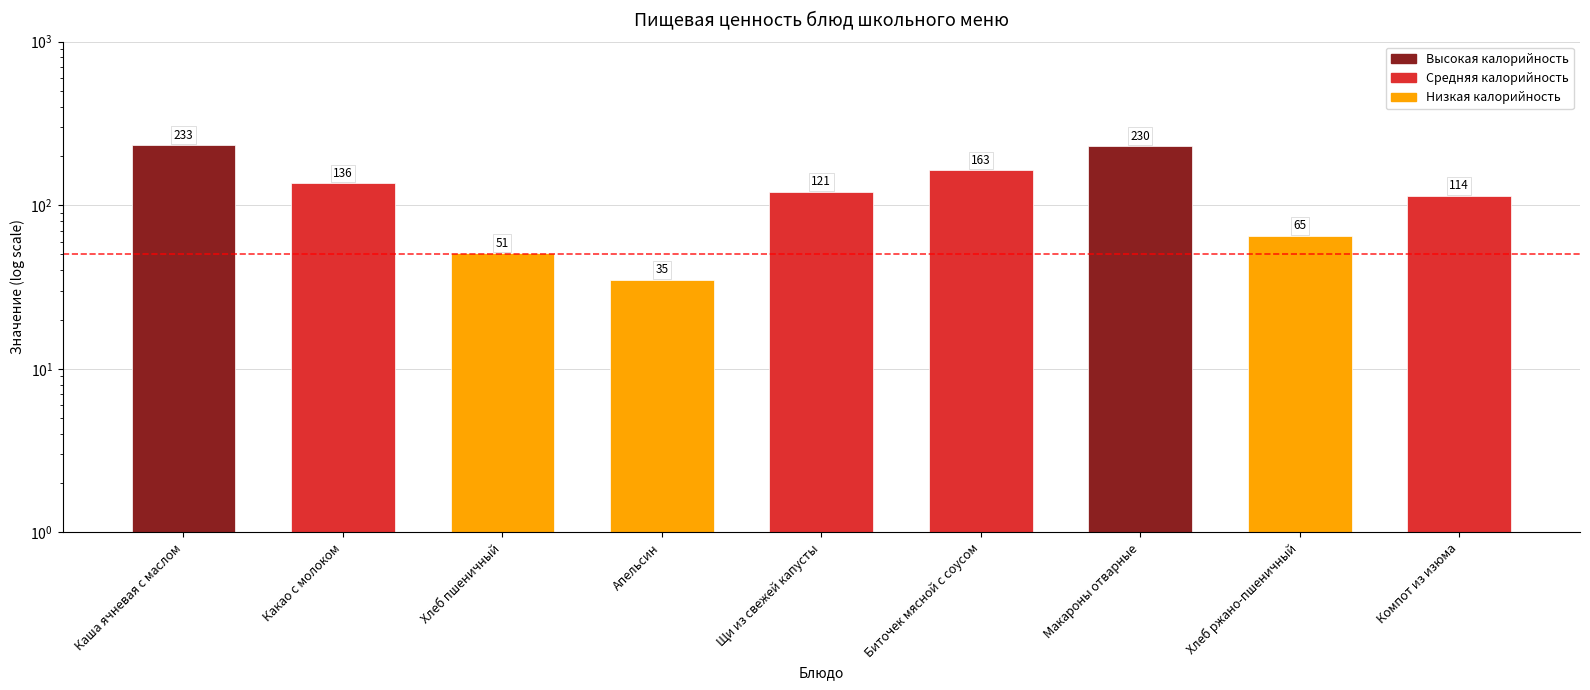

What position from the right is Апельсин?

6